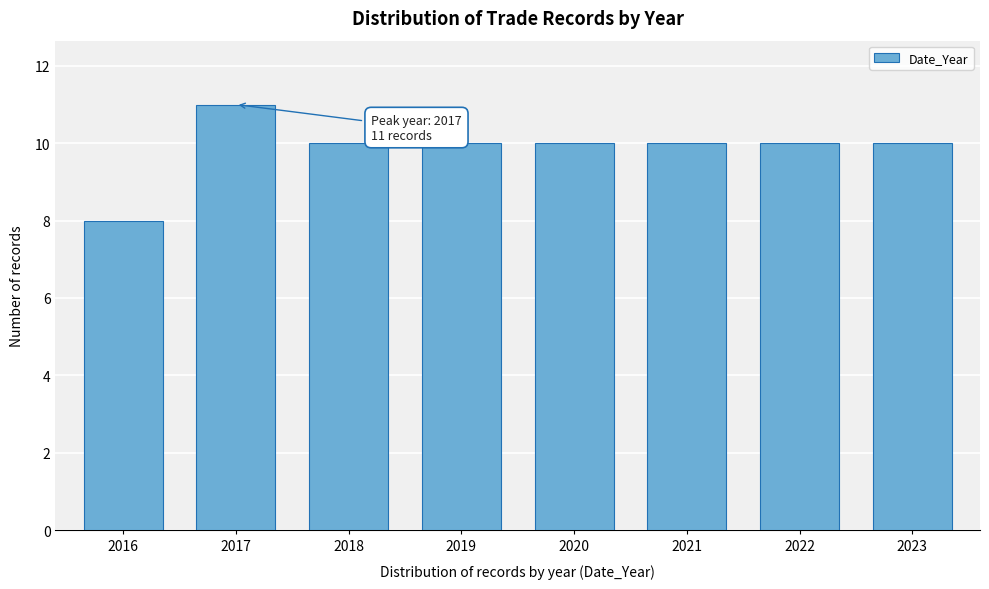

Reading left to right, list all the values displayed in this chart.

2016=8	2017=11	2018=10	2019=10	2020=10	2021=10	2022=10	2023=10